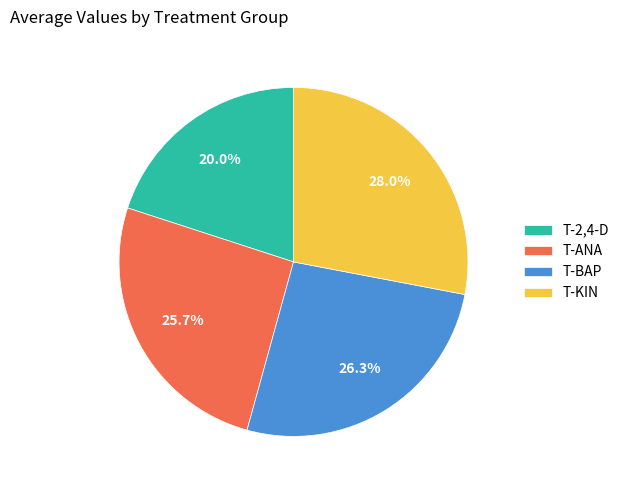

How many slices are in this pie chart?

4